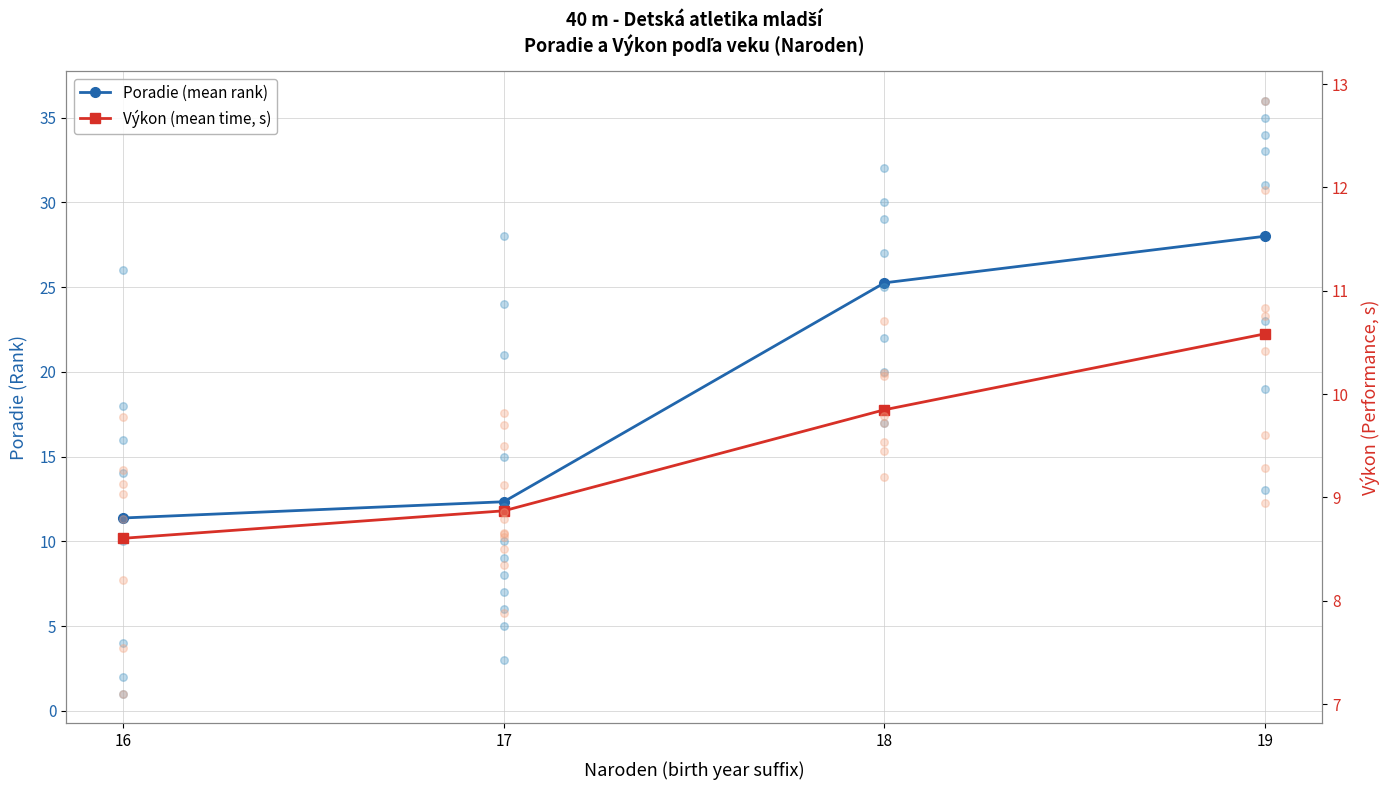

Is the value of Poradie (mean rank) at 19 greater than the value of Výkon (mean time, s) at 16?

Yes